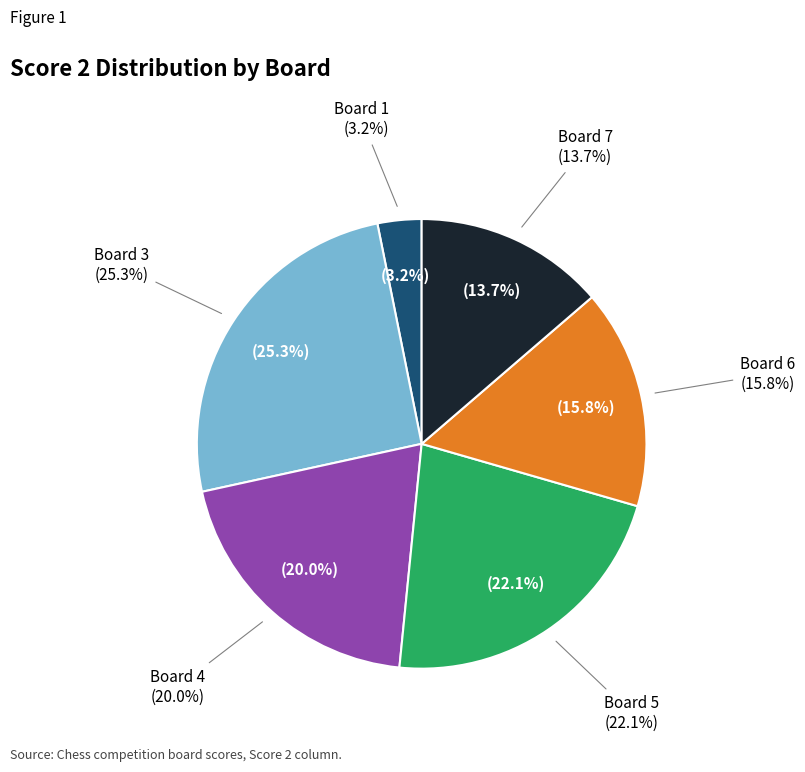

What percentage do Board 7 and Board 6 together represent?

29.5%